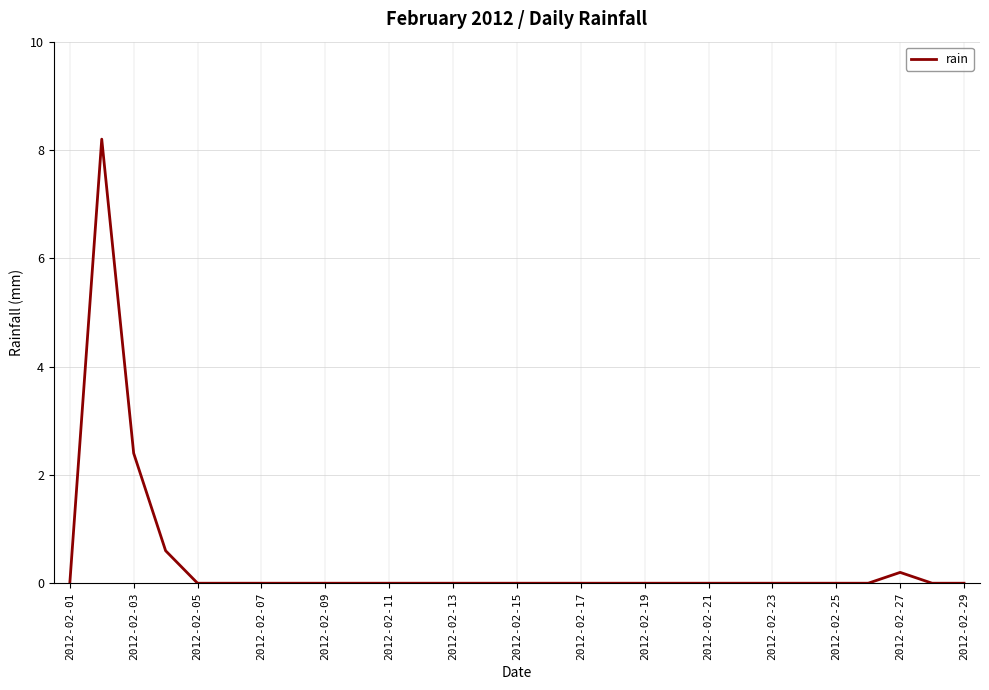

What is the maximum value shown in the chart?

8.2